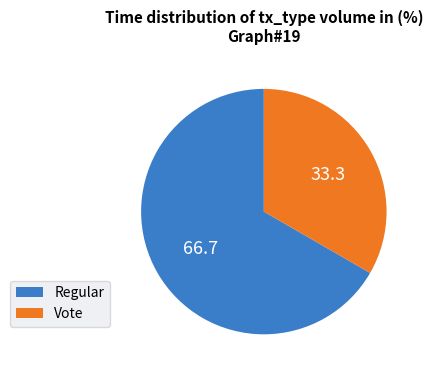

Which slice is the largest?

Regular